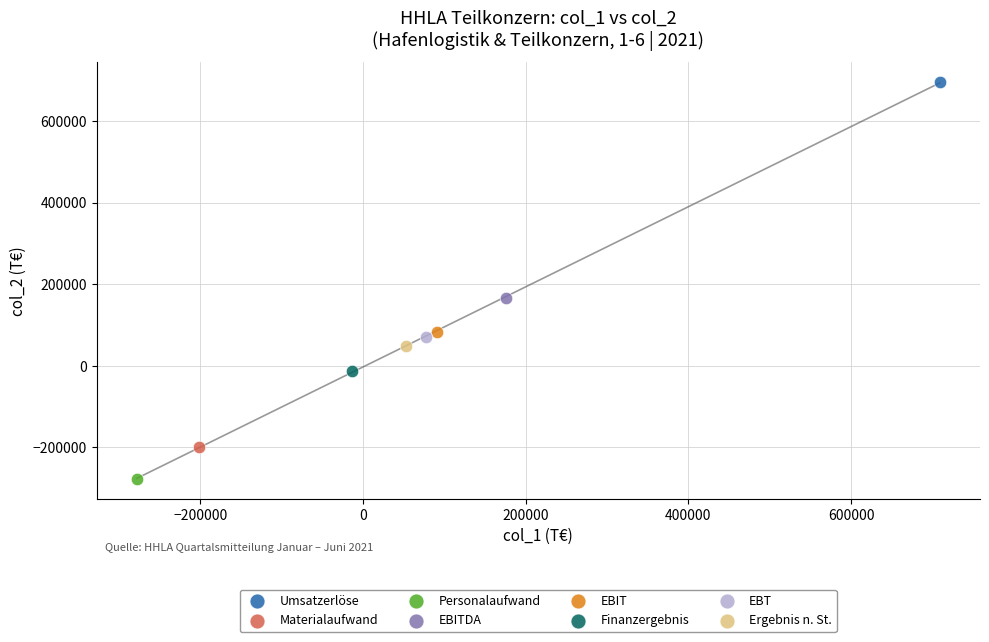

Which series reaches the minimum Y coordinate?

Personalaufwand